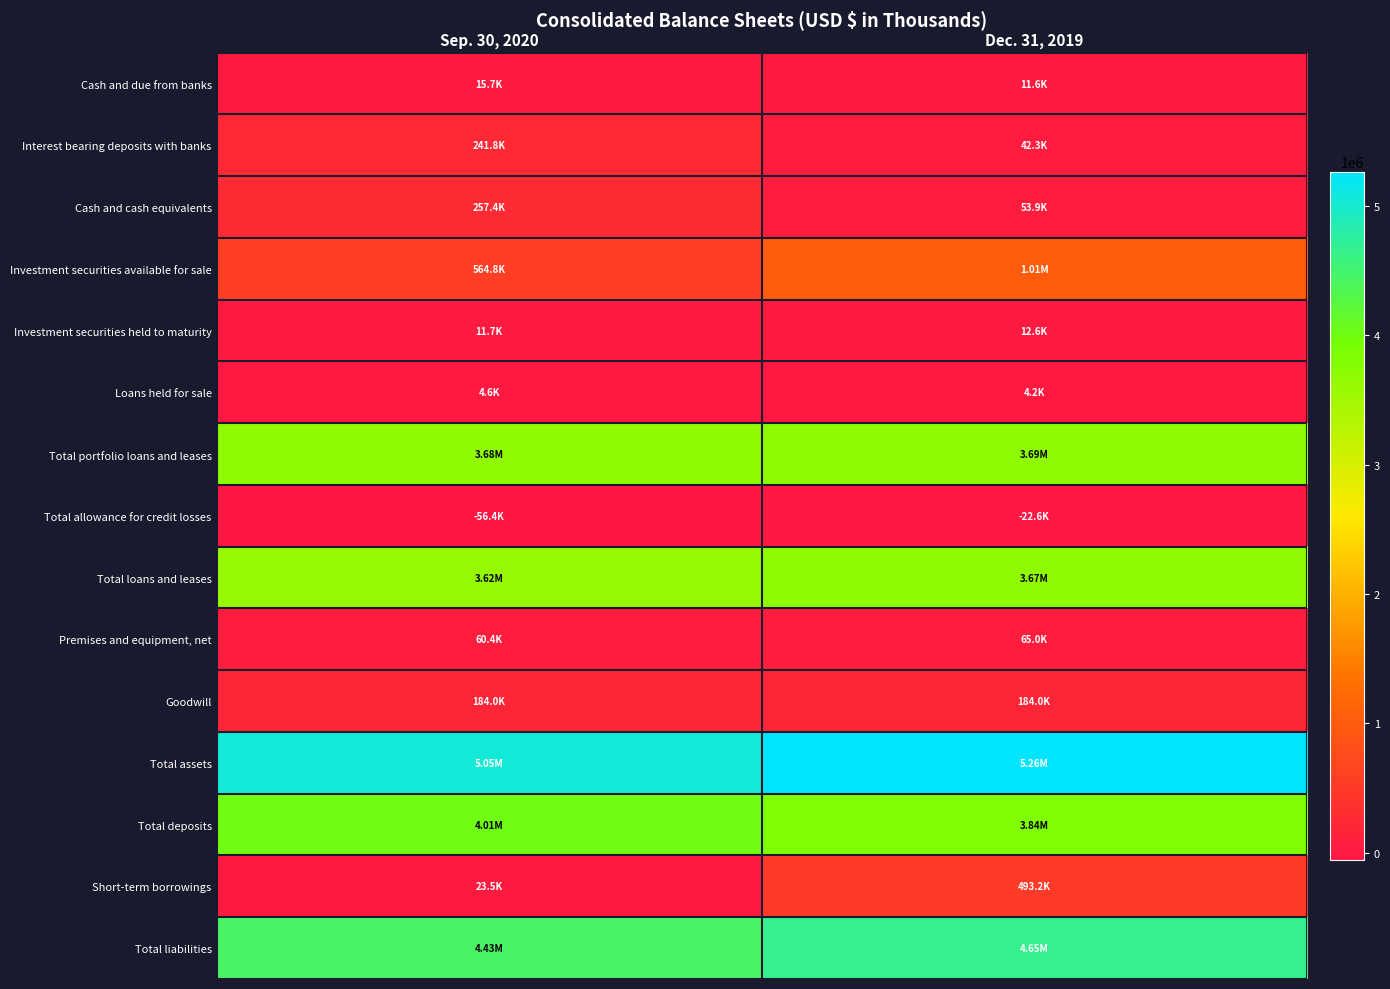

At Dec. 31, 2019, list the series in order from largest to smallest.

Total assets, Total liabilities, Total deposits, Total portfolio loans and leases, Total loans and leases, Investment securities available for sale, Short-term borrowings, Goodwill, Premises and equipment, net, Cash and cash equivalents, Interest bearing deposits with banks, Investment securities held to maturity, Cash and due from banks, Loans held for sale, Total allowance for credit losses